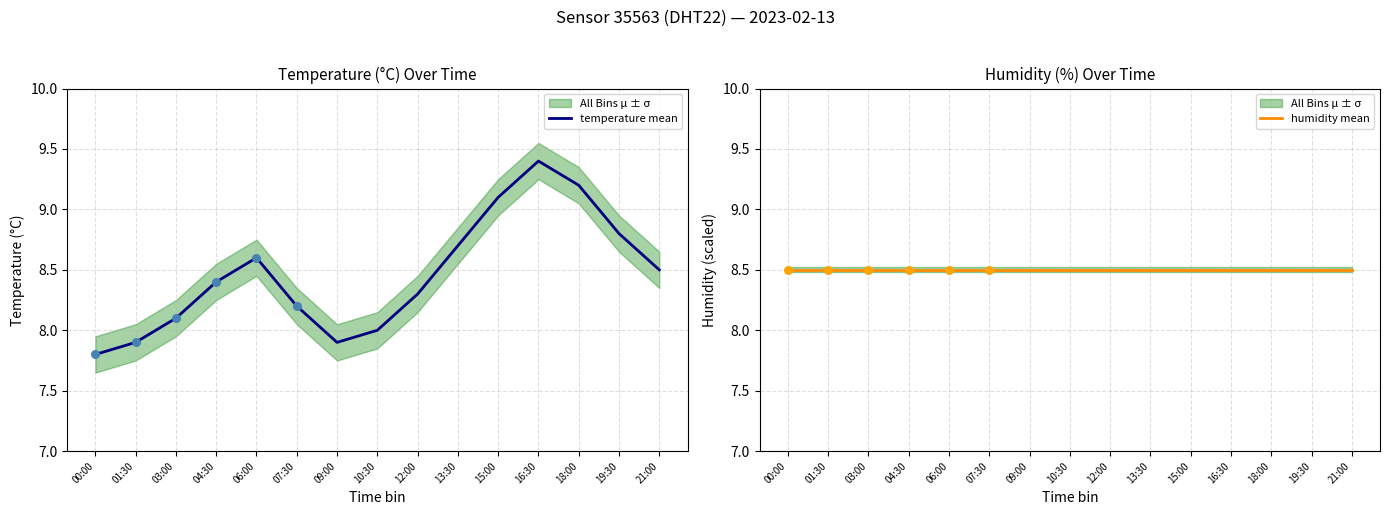

What is the total value across all series at 12:00?

16.8